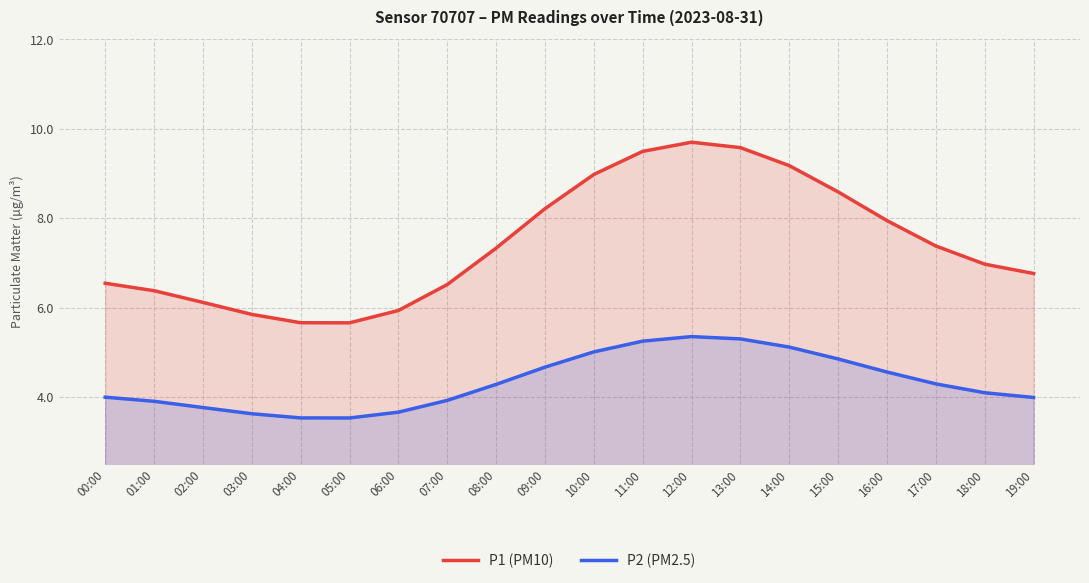

The value of P2 (PM2.5) at 19:00 is 4.0. True or false?

True